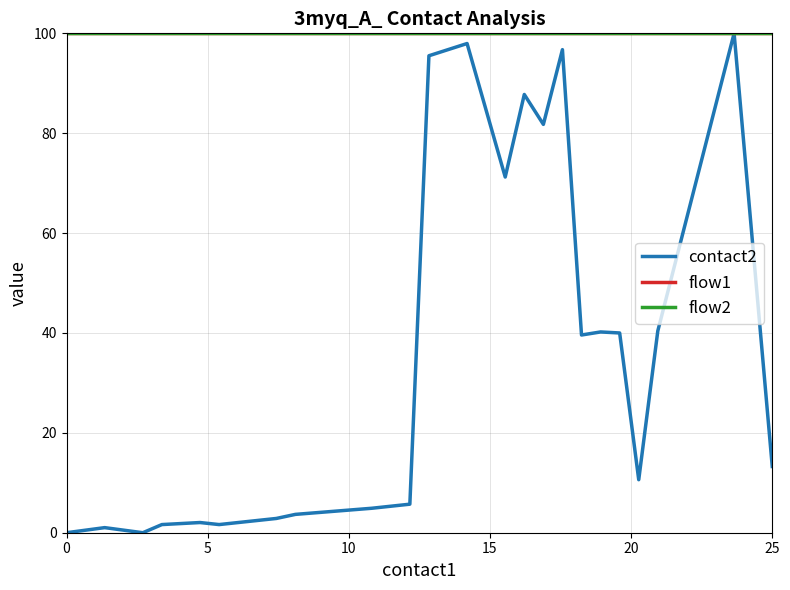

Reading right to left, transcribe all the data shown in this chart.

contact2: 13.3	100.0	40.4	10.6	40.0	40.2	39.6	96.7	81.8	87.8	71.2	98.0	95.5	5.7	5.3	4.9	3.7	2.9	2.0	1.6	2.0	1.6	0.0	1.0	0.0
flow1: 100.0	100.0	100.0	100.0	100.0	100.0	100.0	100.0	100.0	100.0	100.0	100.0	100.0	100.0	100.0	100.0	100.0	100.0	100.0	100.0	100.0	100.0	100.0	100.0	100.0
flow2: 100.0	100.0	100.0	100.0	100.0	100.0	100.0	100.0	100.0	100.0	100.0	100.0	100.0	100.0	100.0	100.0	100.0	100.0	100.0	100.0	100.0	100.0	100.0	100.0	100.0